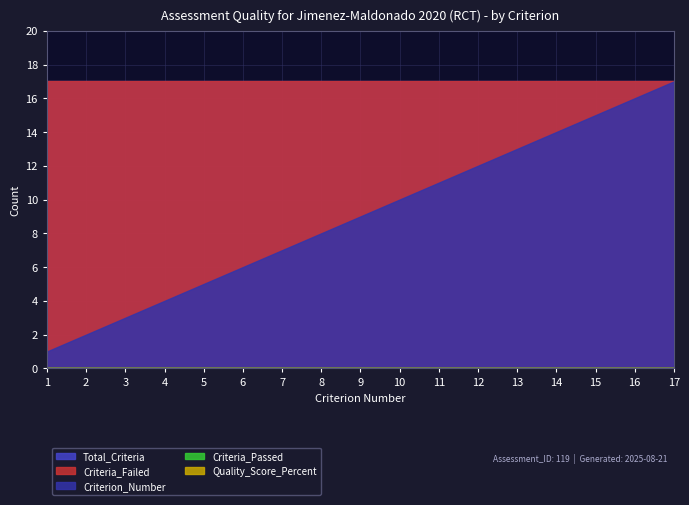

Does the chart have visible grid lines?

Yes